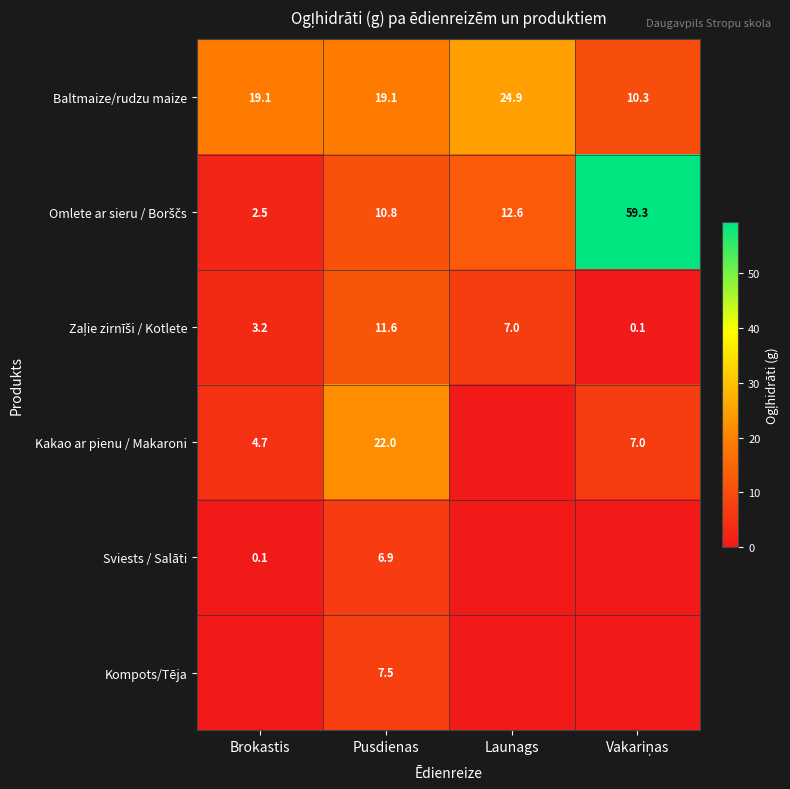

Between Brokastis and Vakariņas, which is larger?

Brokastis